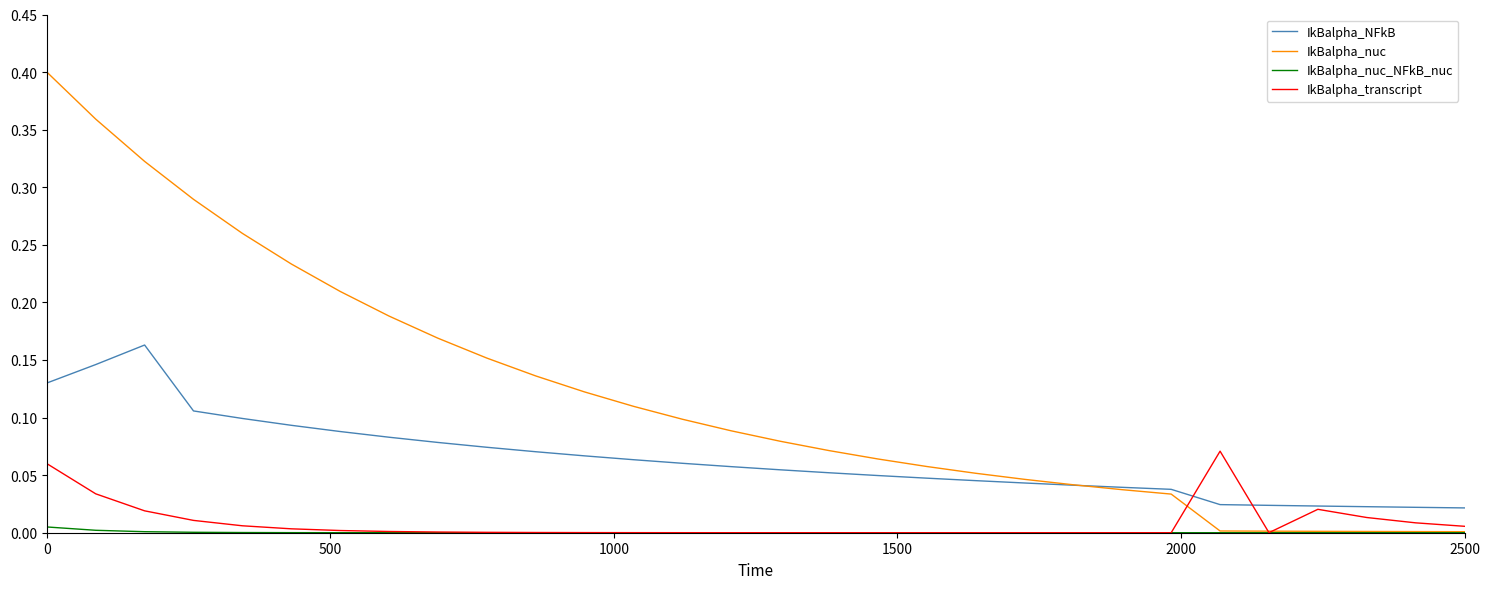

True or false: IkBalpha_nuc_NFkB_nuc and IkBalpha_NFkB cross at least once.

False